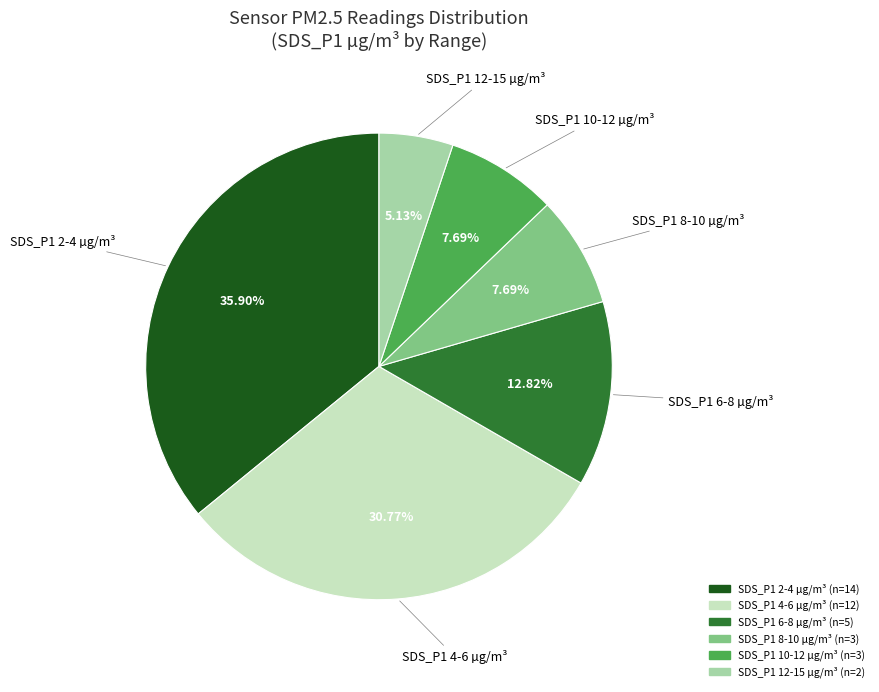

Is there a majority slice in this chart?

No